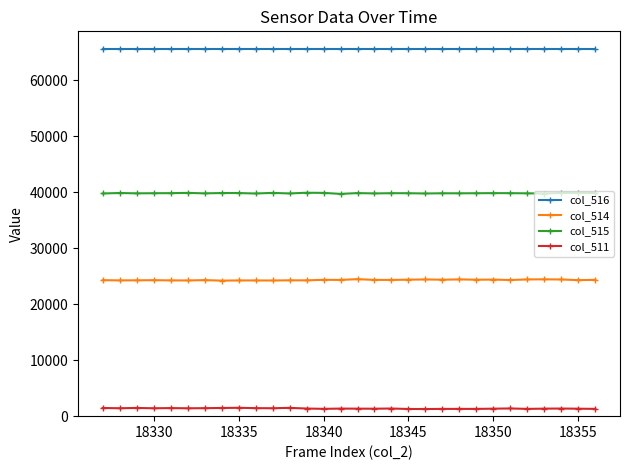

True or false: col_515 and col_511 cross at least once.

False